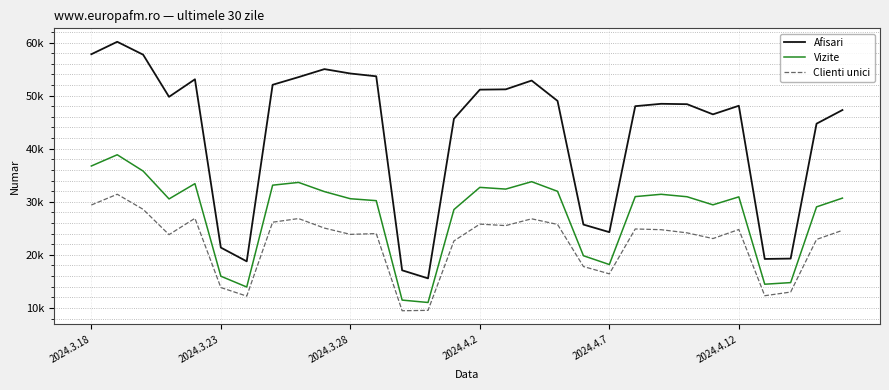

What is the label of the 2nd point from the left?

2024.3.23